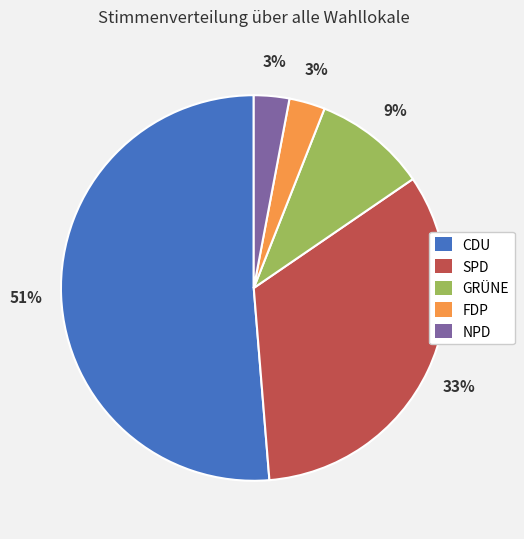

Does CDU represent more than half of the total?

Yes